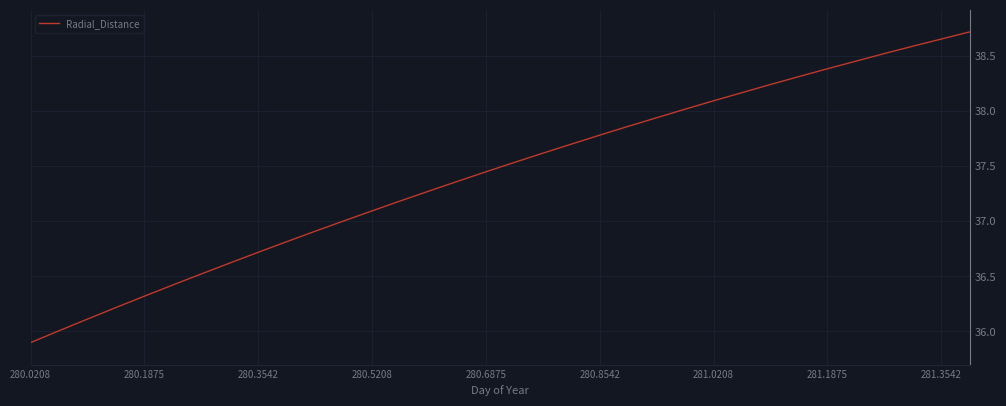

What is the smallest value displayed?

35.9